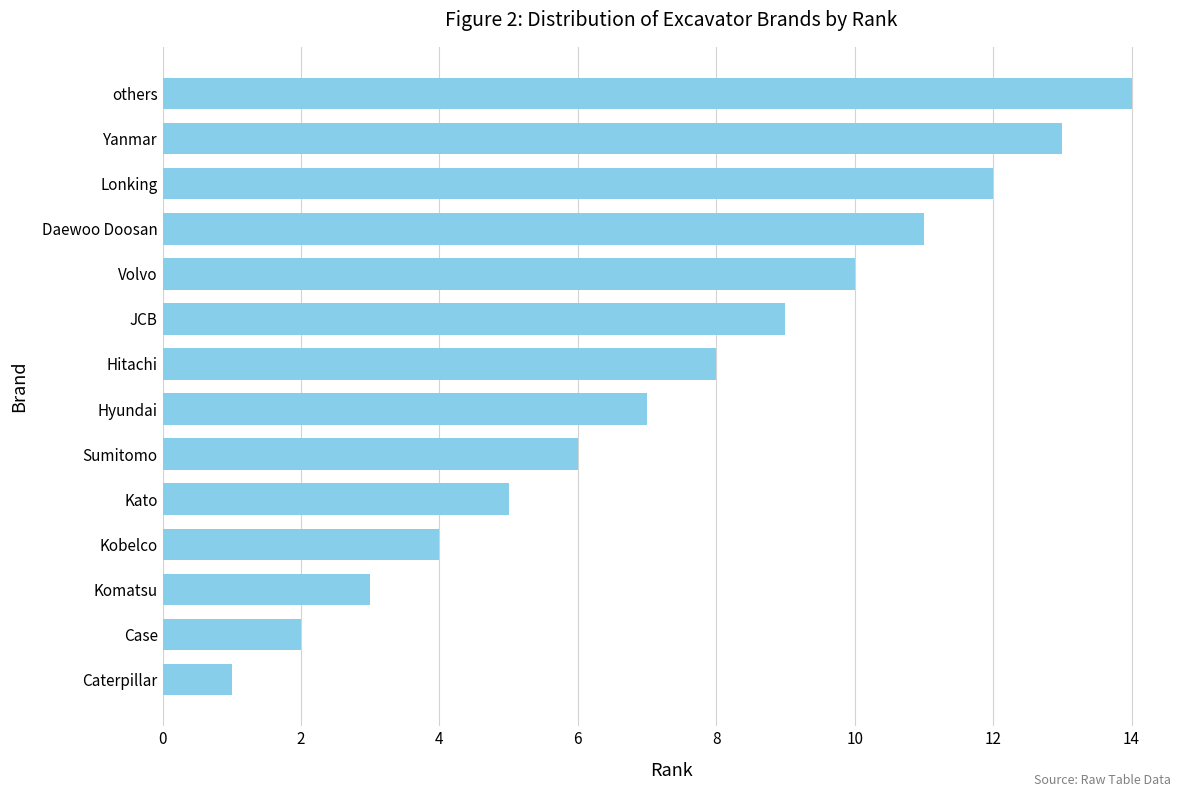

Which label corresponds to the largest value in the chart?

others